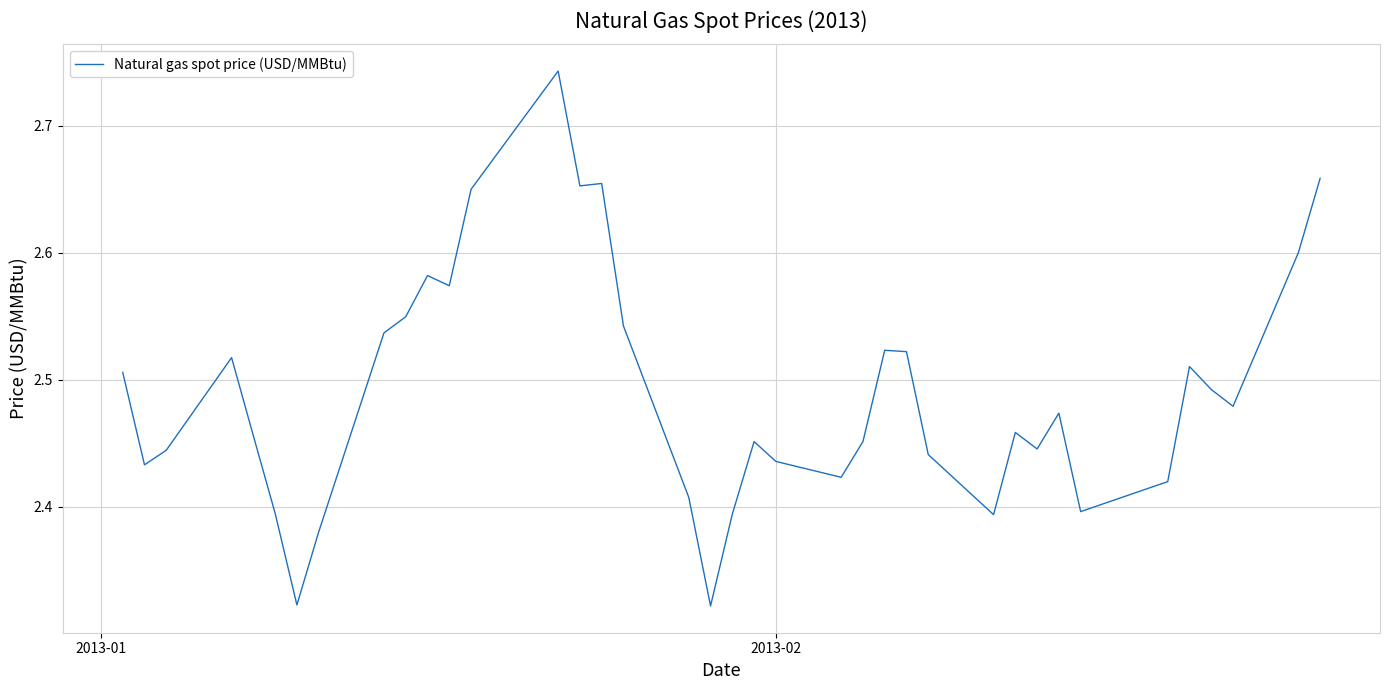

What is the difference between the maximum and minimum values?

0.4